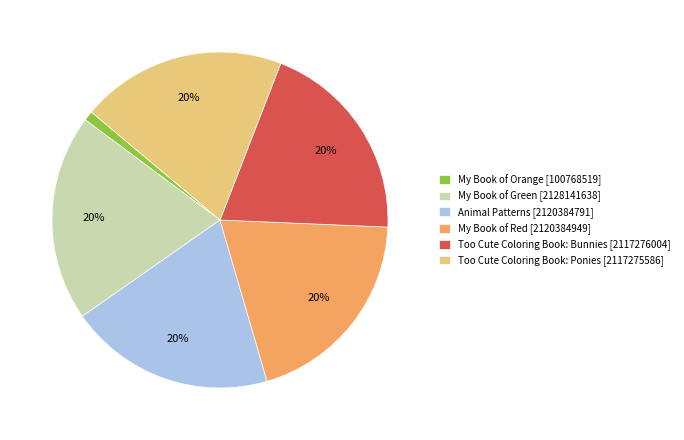

The My Book of Orange slice represents 1% of the pie. True or false?

True